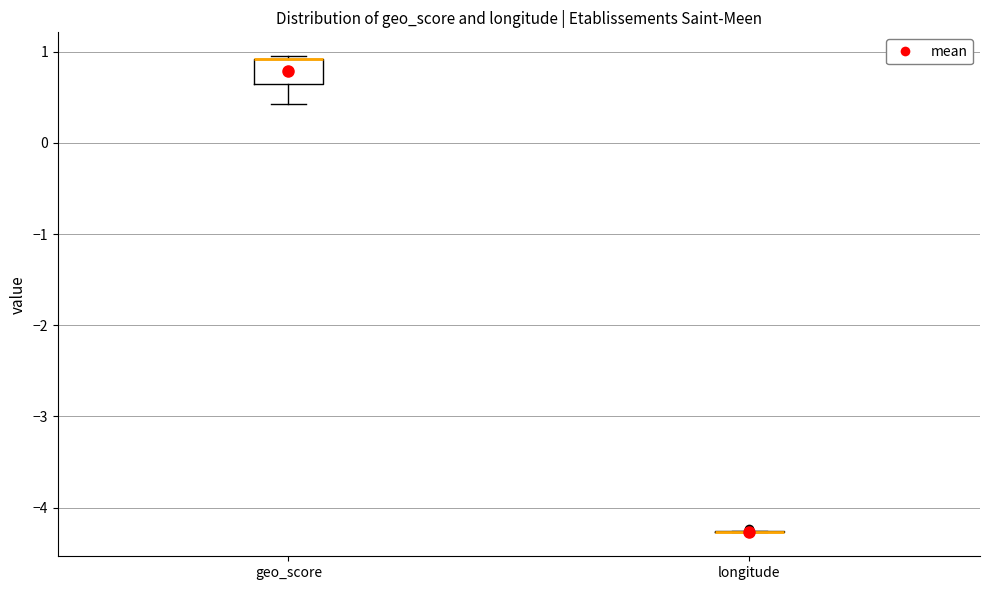

Comparing the boxes themselves (not the whiskers), which one is the tallest?

geo_score